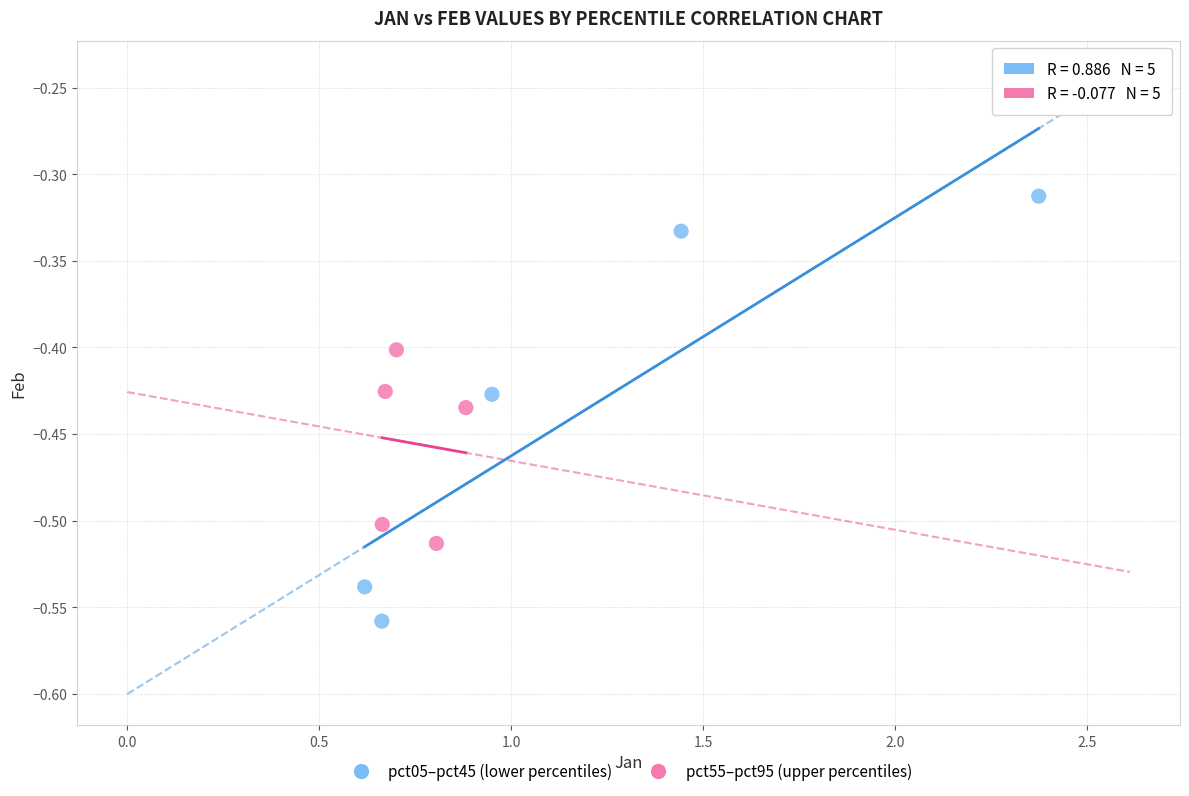

Which series contains the highest Y value?

pct05–pct45 (lower percentiles)